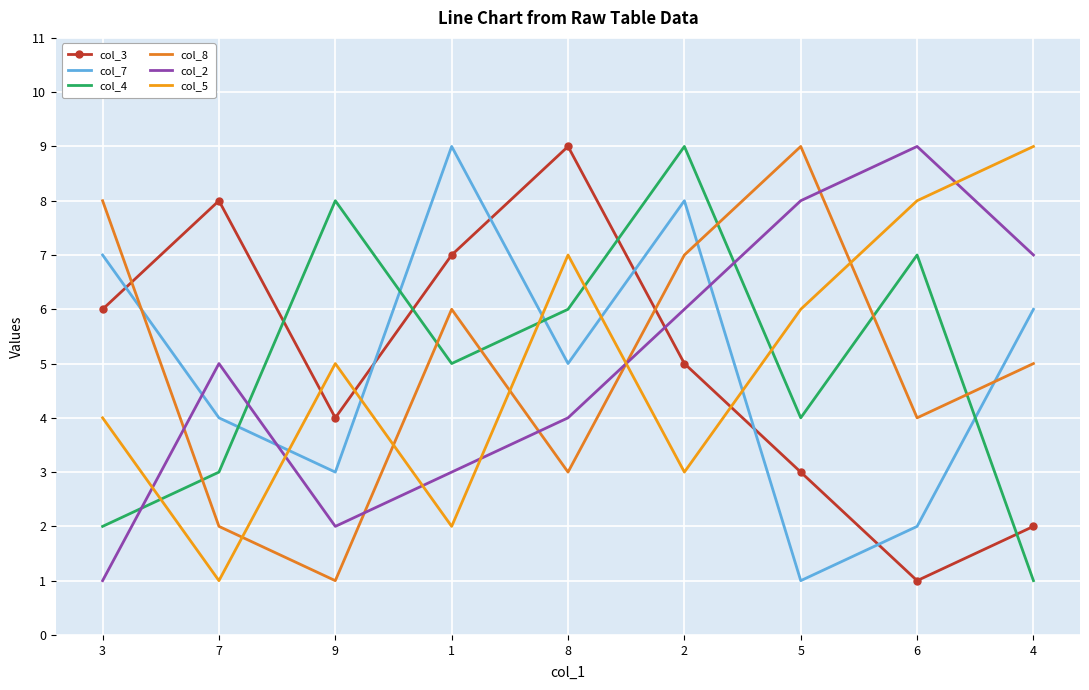

At 6, list the series in order from largest to smallest.

col_2, col_5, col_4, col_8, col_7, col_3